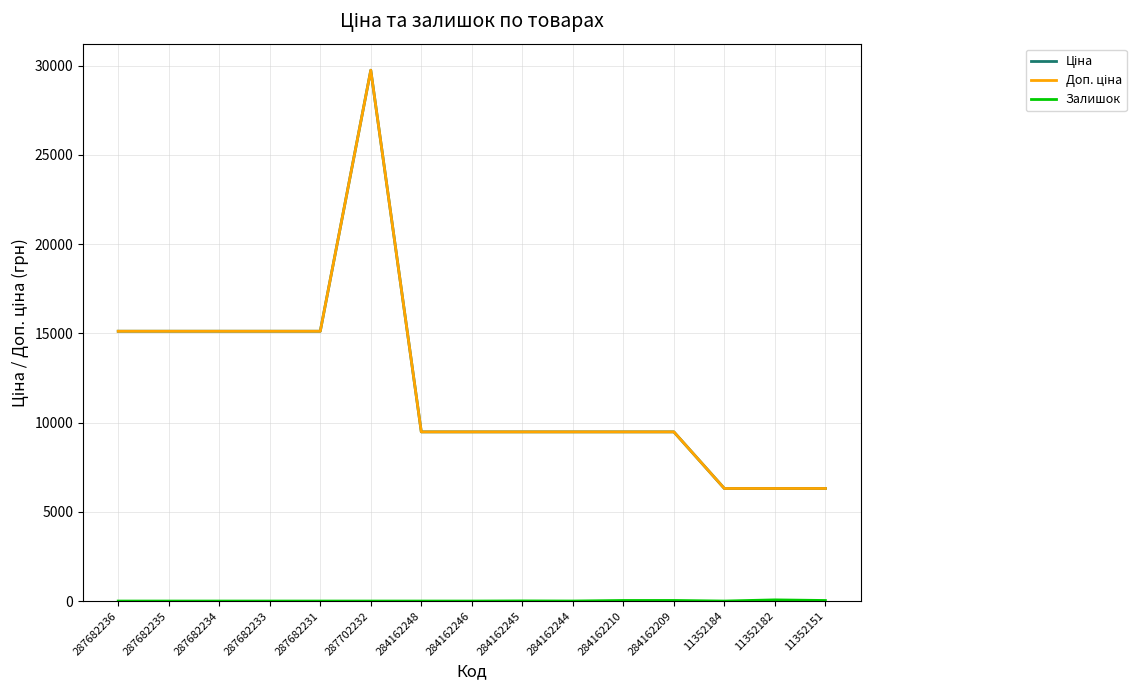

The value of Ціна at 287682231 is 15120.0. True or false?

True